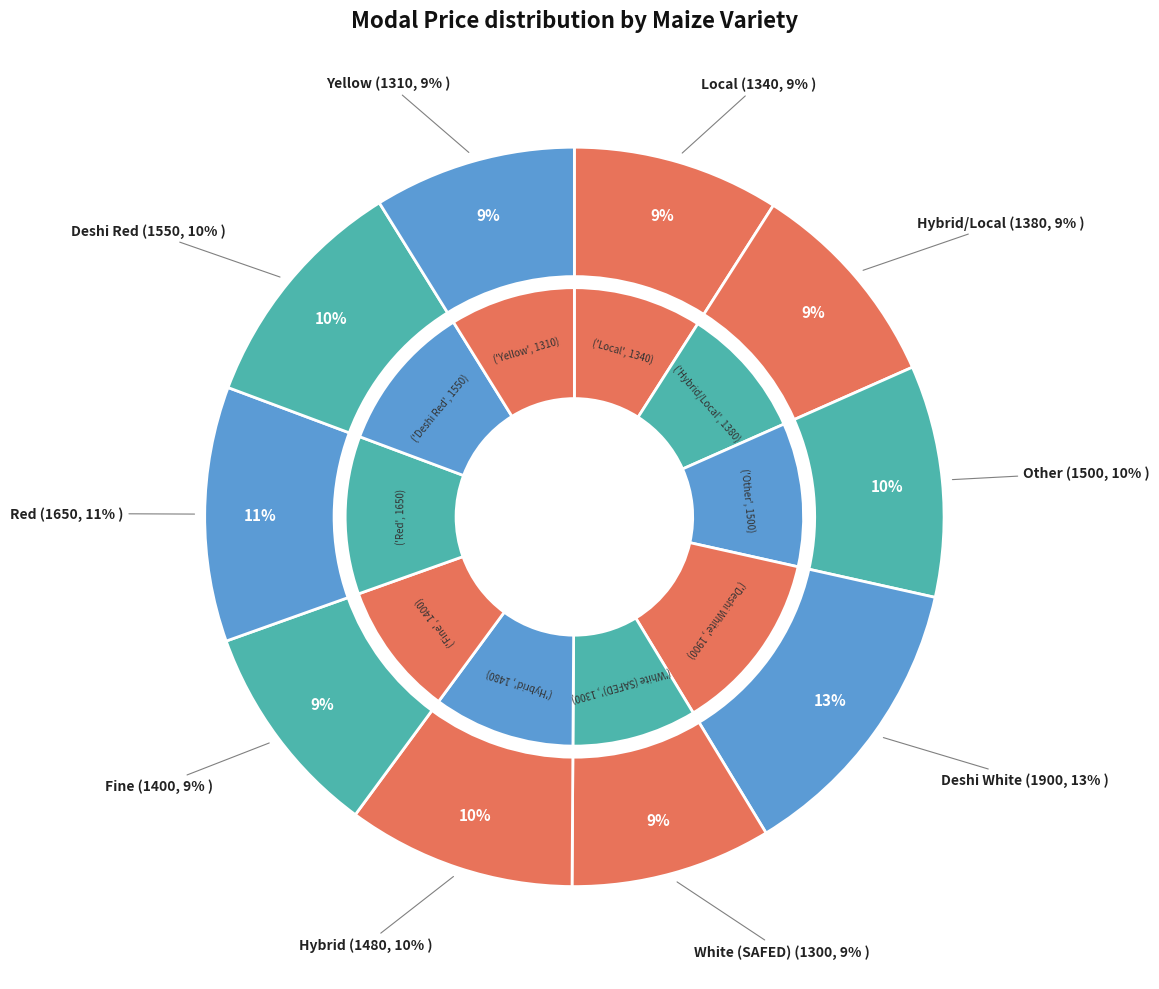

To the nearest percent, what percentage of the pie is Local?

9%